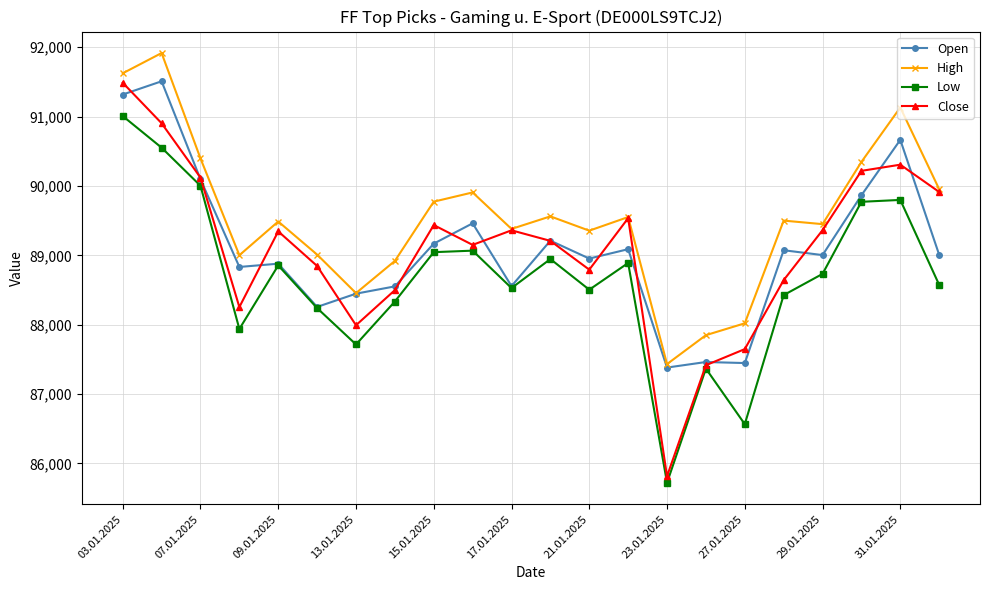

What is the minimum value for Open?

87382